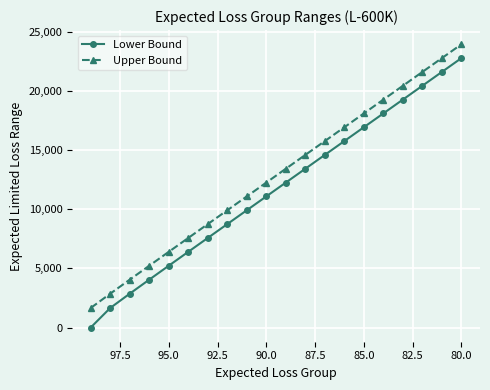

True or false: Lower Bound has more than 2 points higher than both neighbors.

False